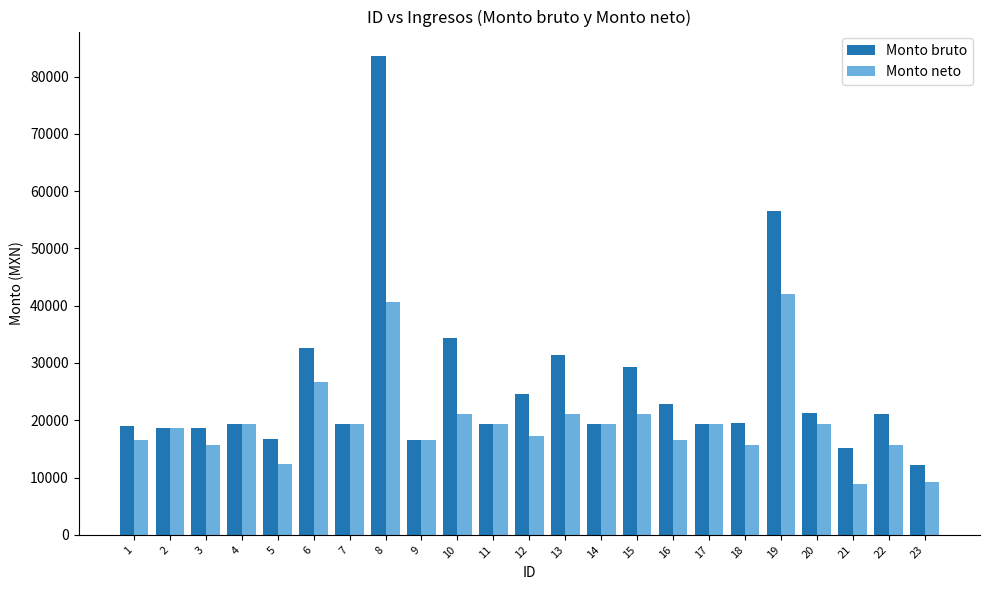

Which series has the largest range (max minus min)?

Monto bruto